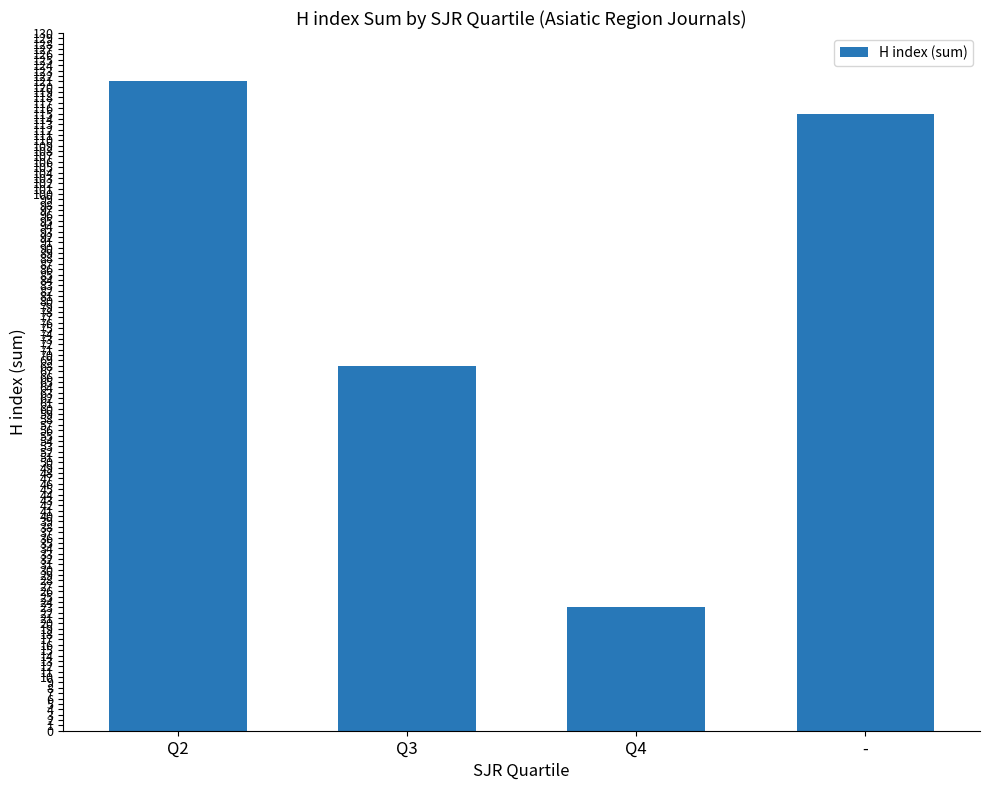

Where is the data nearest to the value 72?

Q3